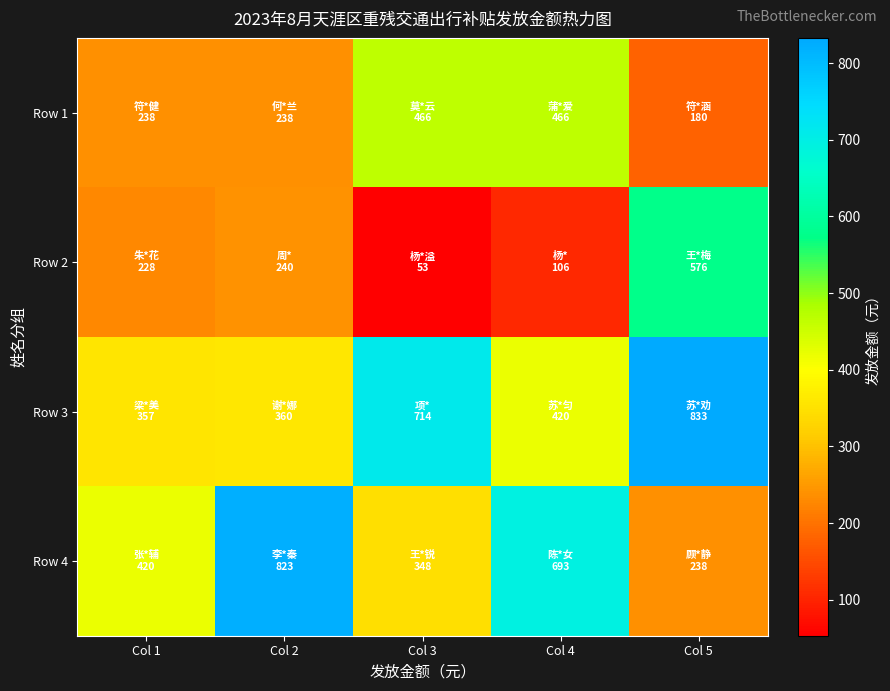

Reading right to left, what are all the values shown in this chart?

Row 1: Col 5=180	Col 4=466	Col 3=466	Col 2=238	Col 1=238
Row 2: Col 5=576	Col 4=106	Col 3=53	Col 2=240	Col 1=228
Row 3: Col 5=833	Col 4=420	Col 3=714	Col 2=360	Col 1=357
Row 4: Col 5=238	Col 4=693	Col 3=348	Col 2=823	Col 1=420